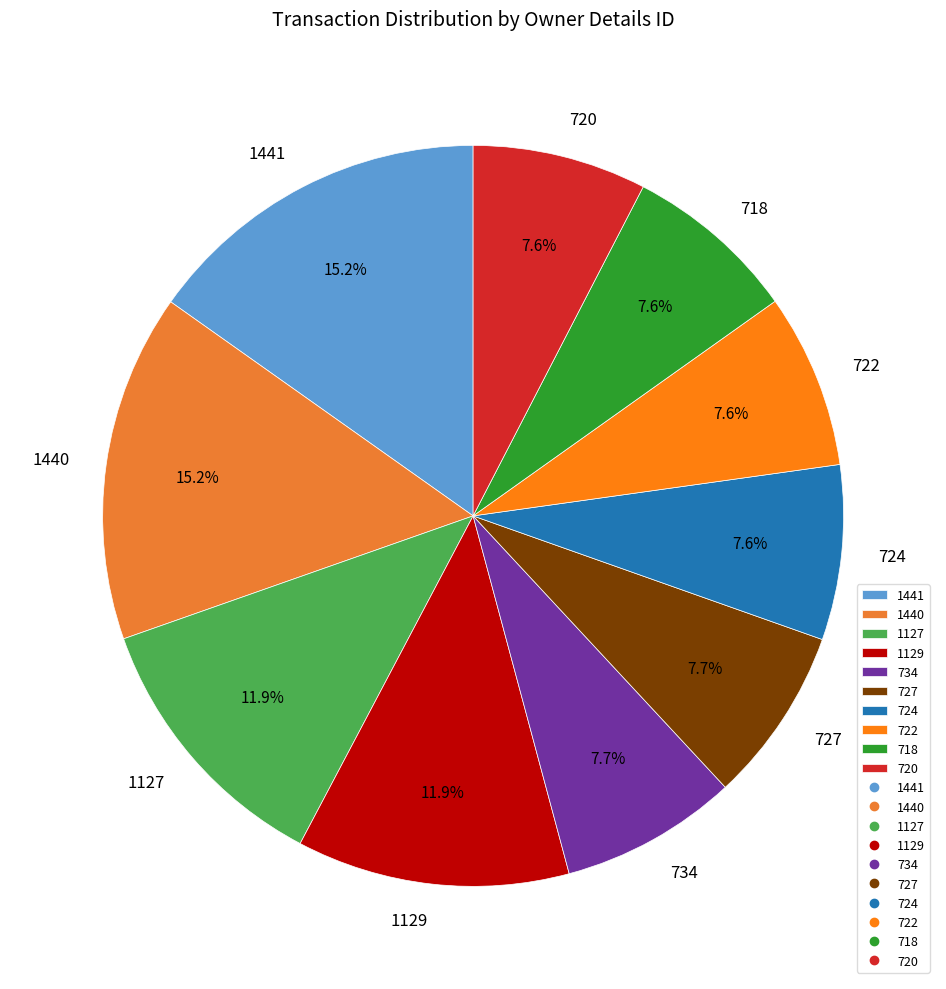

To the nearest percent, what percentage of the pie is 734?

8%